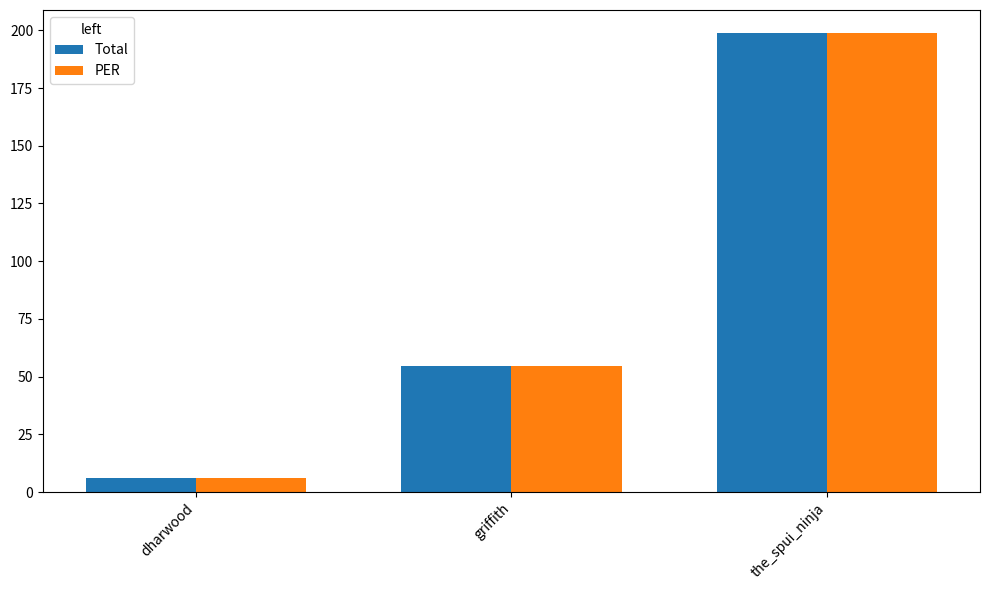

Rank the categories by Total value from lowest to highest.

dharwood, griffith, the_spui_ninja